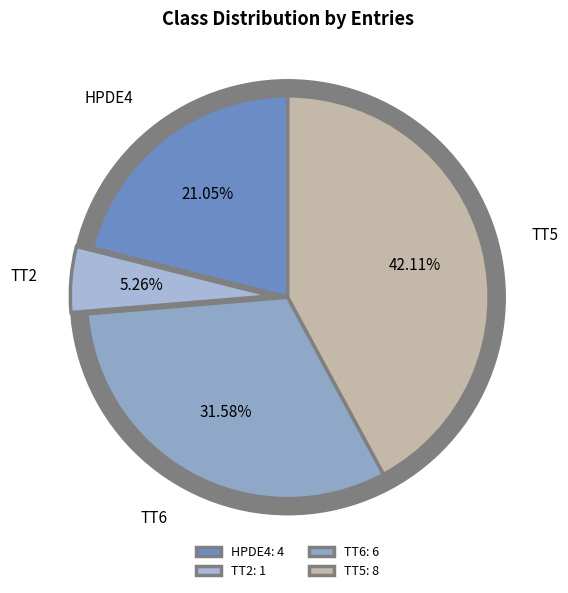

Rank the categories by value from lowest to highest.

TT2, HPDE4, TT6, TT5